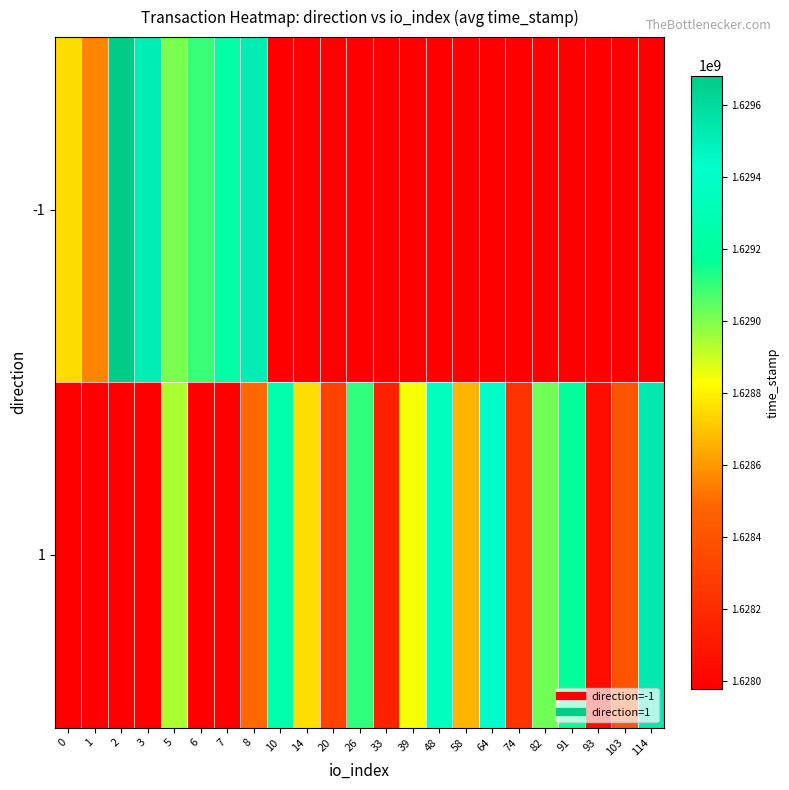

At which category is the sum across all series the highest?

8